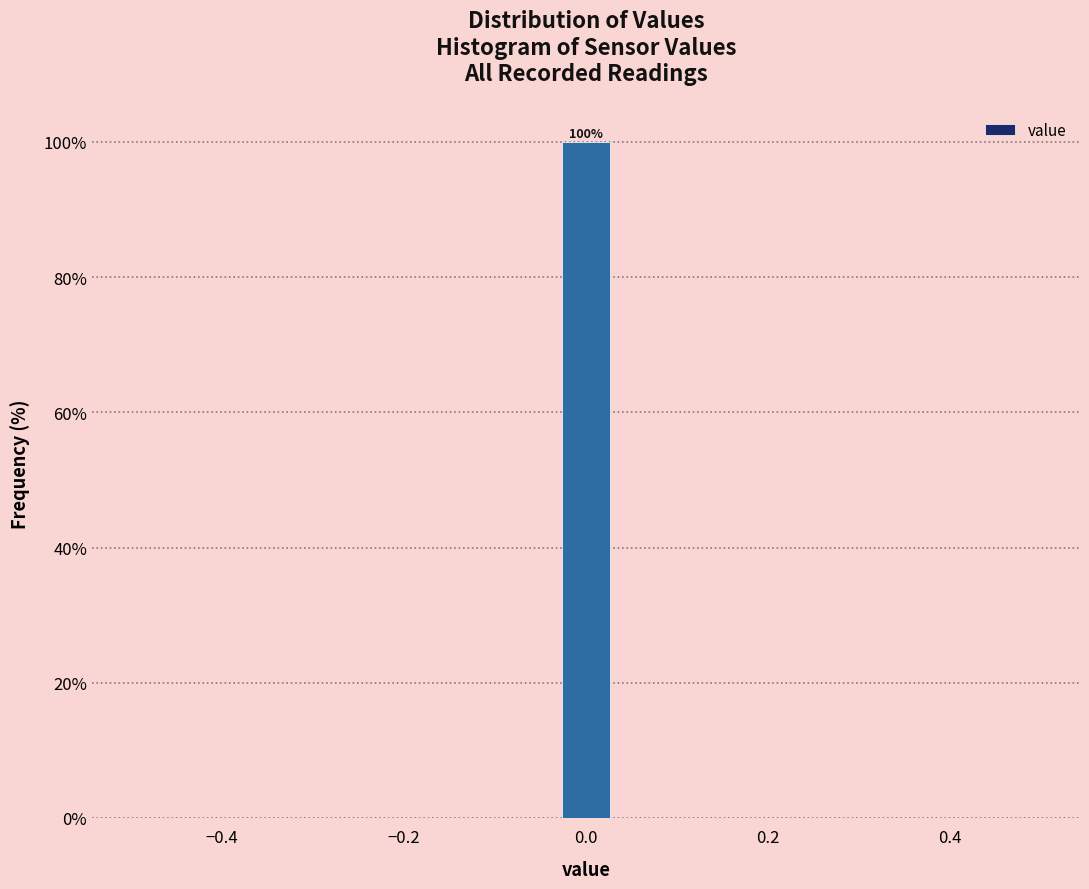

Read against the x-axis, roughly where is the centre of the tallest bar?

0.00